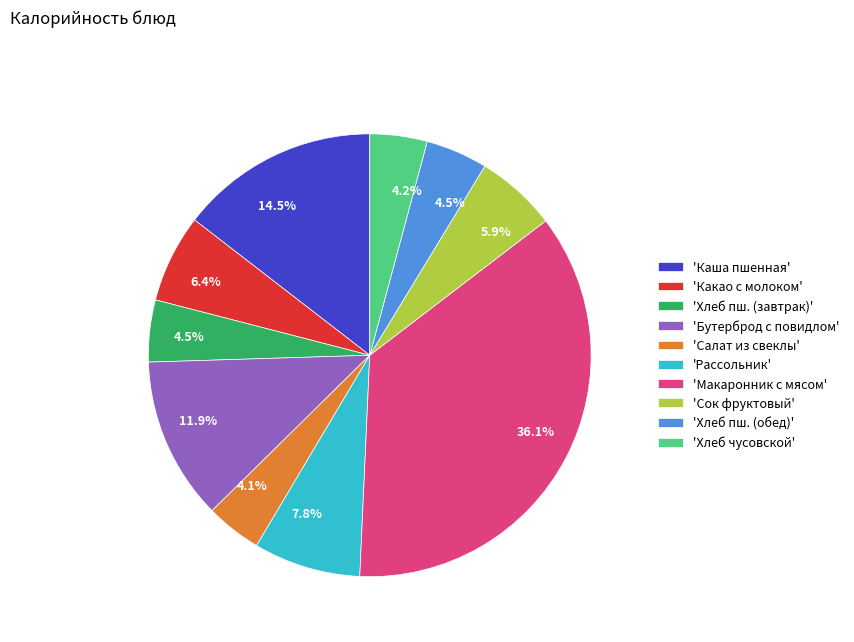

To the nearest percent, what is the average slice percentage?

10%